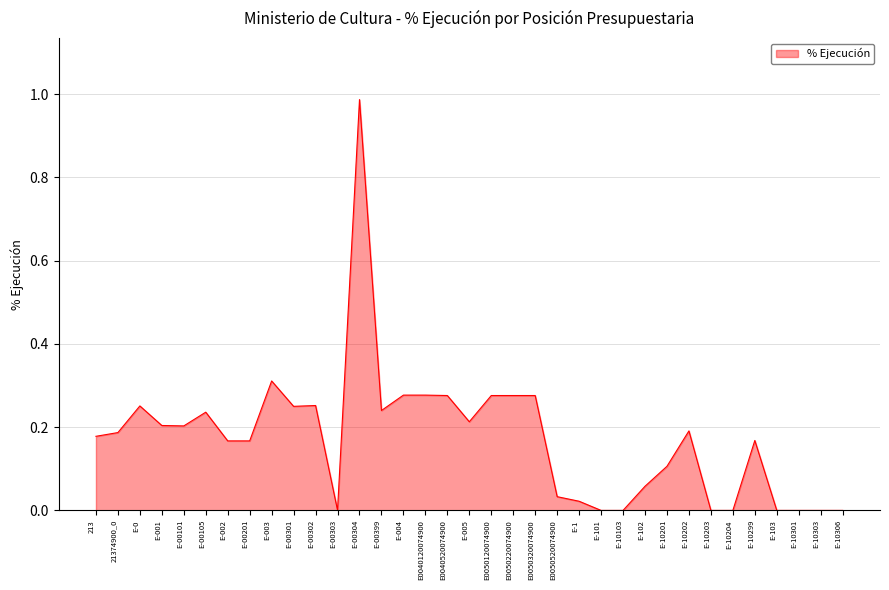

Is it true that the value at E-1 is 0.0?

True